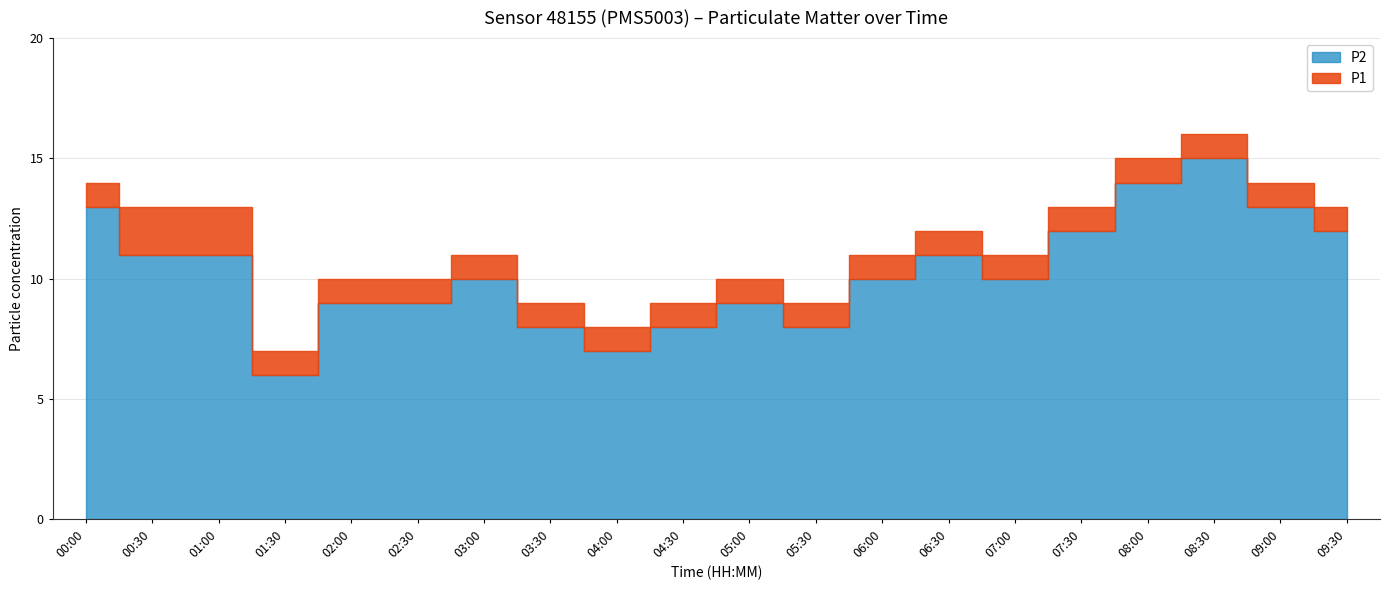

In P1, how many points are lower than both neighbors (excluding endpoints)?

4